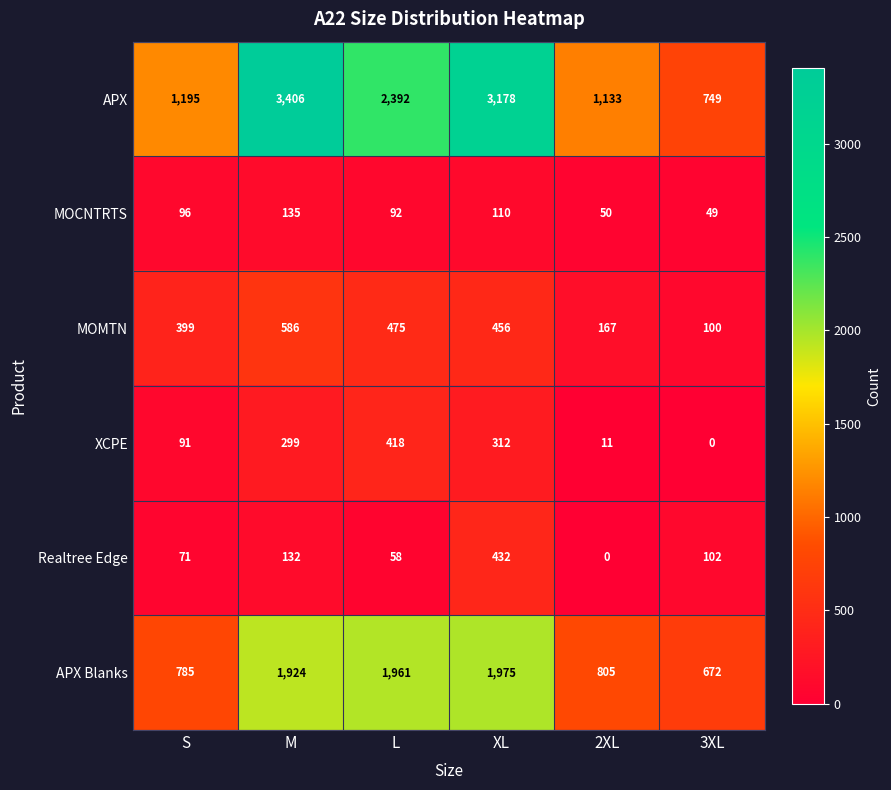

Which series has the widest spread of values?

APX